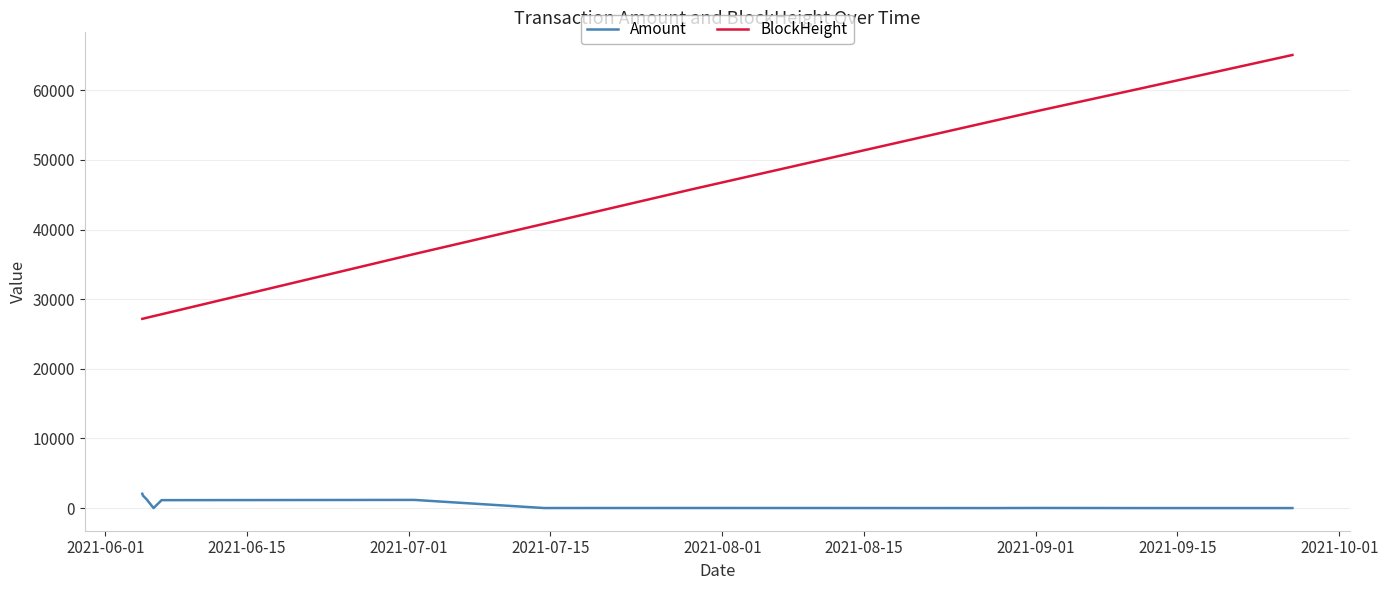

Which series has the largest total across all categories?

BlockHeight